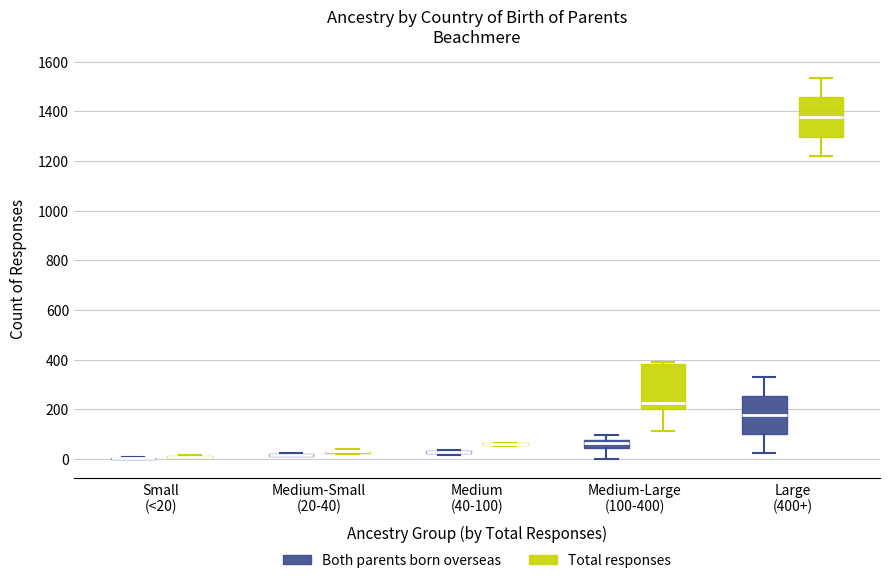

Which box is the tallest, from its lower edge to its upper edge?

Medium-Large (100-400) (Total responses)